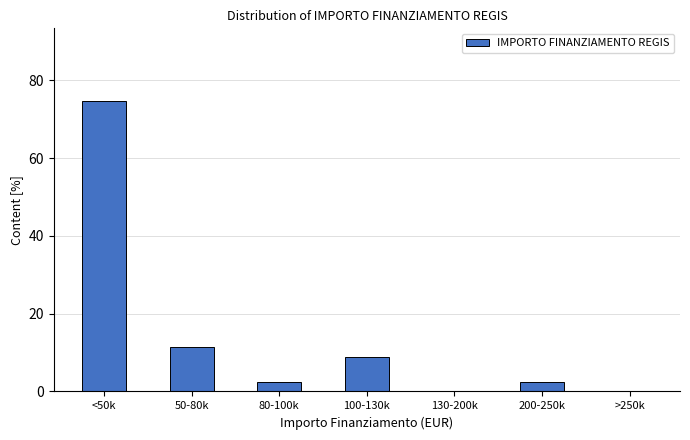

Reading left to right, what are all the values shown in this chart?

<50k=74.7	50-80k=11.4	80-100k=2.5	100-130k=8.9	130-200k=0.0	200-250k=2.5	>250k=0.0